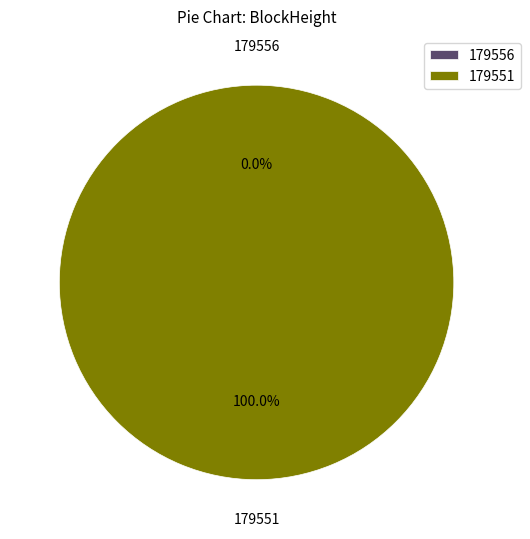

Which category accounts for the majority?

179551